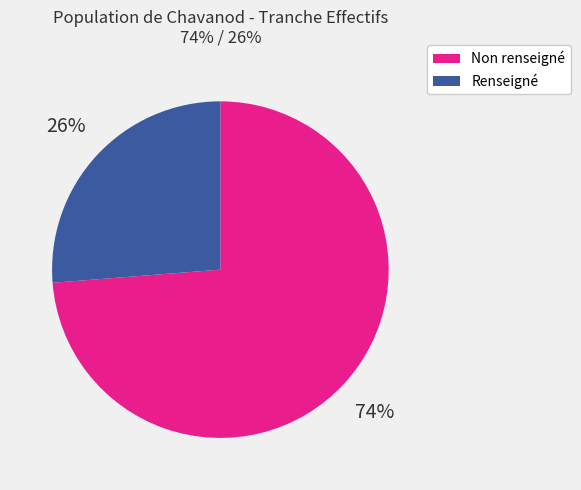

What is the majority slice?

Non renseigné